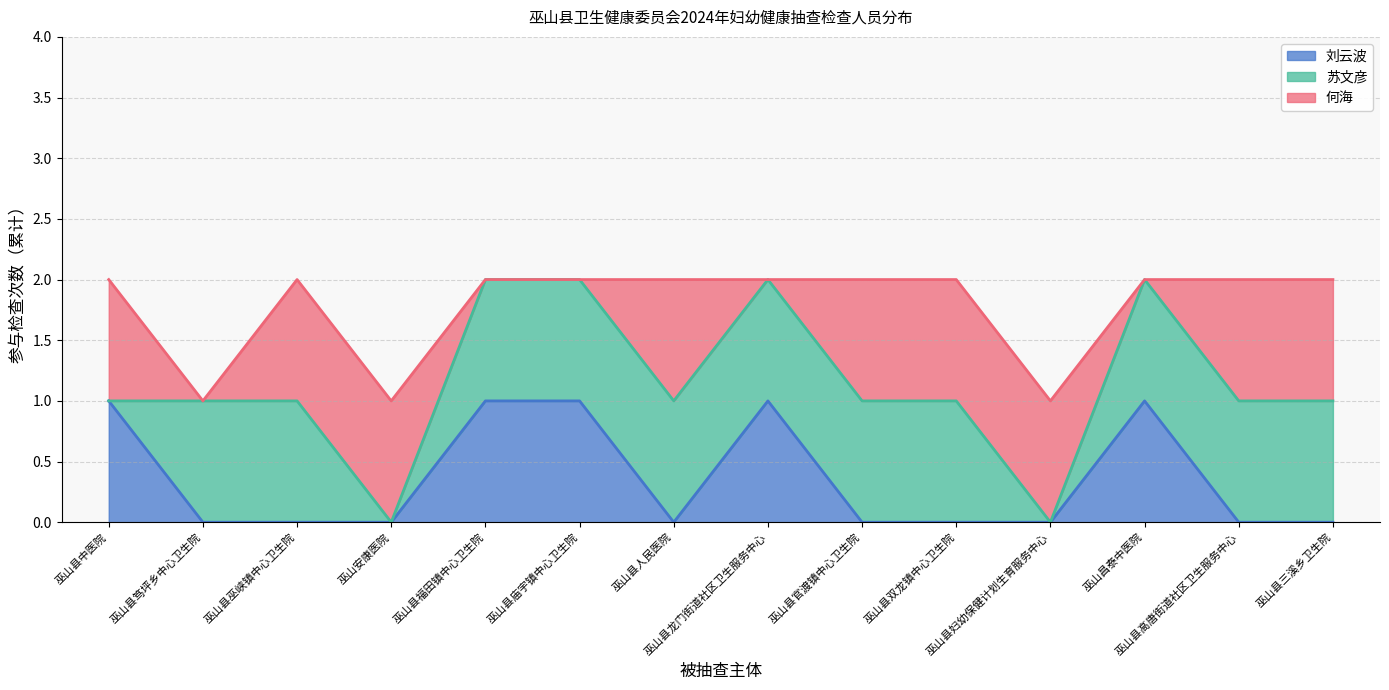

Between which two adjacent categories do 苏文彦 and 刘云波 first intersect?

巫山县中医院 and 巫山县笃坪乡中心卫生院